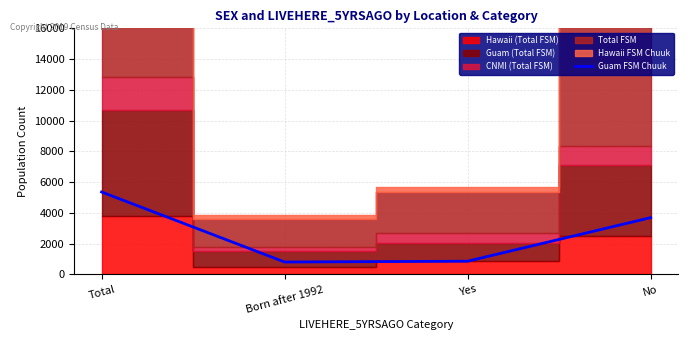

The chart shows a value of 861 at Yes. True or false?

True